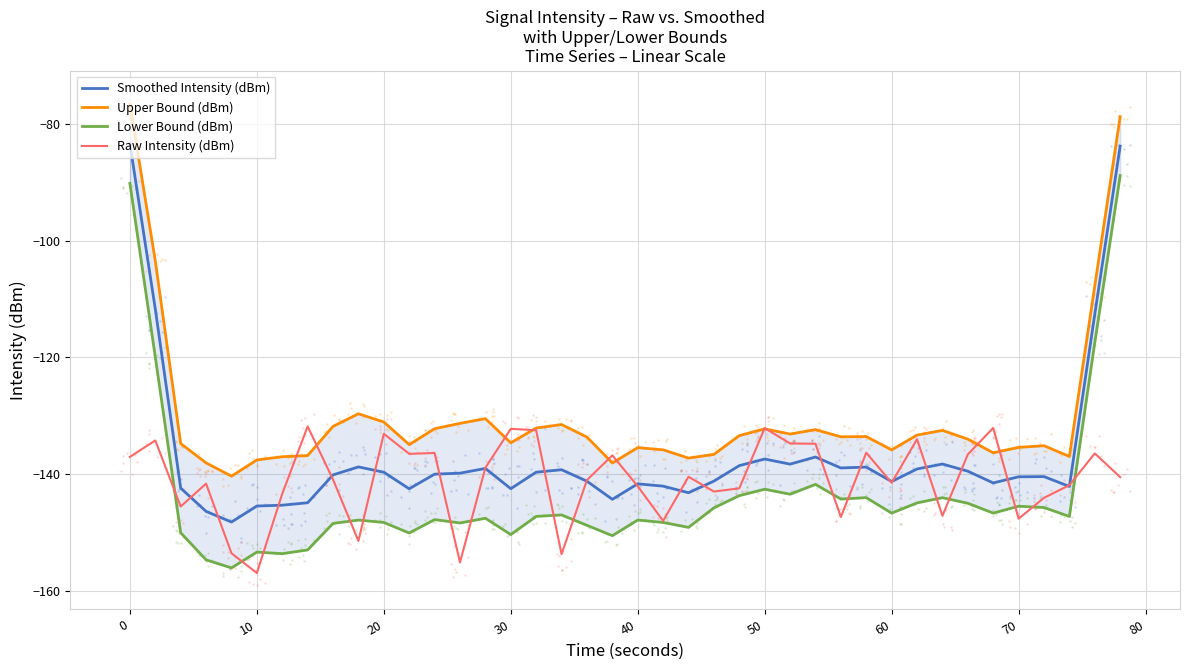

Which series has the largest total across all categories?

Upper Bound (dBm)